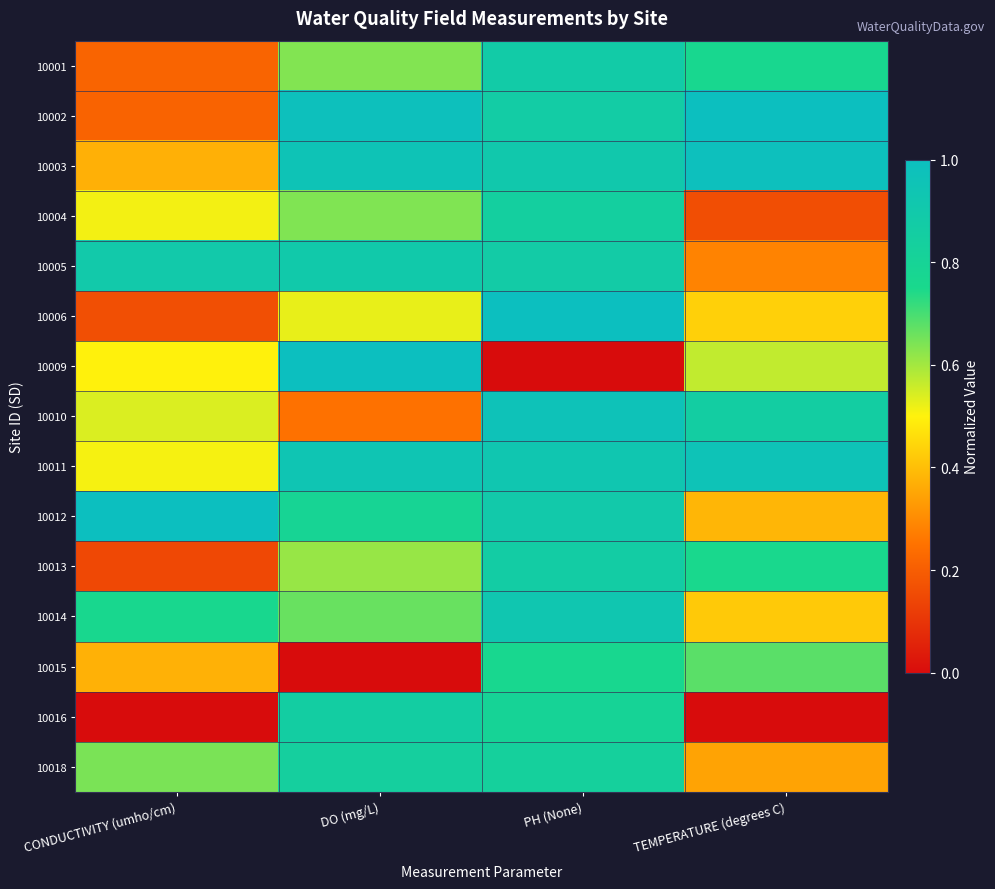

Reading left to right, transcribe all the data shown in this chart.

10001: CONDUCTIVITY (umho/cm)=0.2	DO (mg/L)=0.6	PH (None)=0.9	TEMPERATURE (degrees C)=0.8
10002: CONDUCTIVITY (umho/cm)=0.2	DO (mg/L)=1.0	PH (None)=0.9	TEMPERATURE (degrees C)=1.0
10003: CONDUCTIVITY (umho/cm)=0.4	DO (mg/L)=1.0	PH (None)=0.9	TEMPERATURE (degrees C)=1.0
10004: CONDUCTIVITY (umho/cm)=0.5	DO (mg/L)=0.6	PH (None)=0.8	TEMPERATURE (degrees C)=0.2
10005: CONDUCTIVITY (umho/cm)=0.9	DO (mg/L)=0.9	PH (None)=0.9	TEMPERATURE (degrees C)=0.3
10006: CONDUCTIVITY (umho/cm)=0.2	DO (mg/L)=0.5	PH (None)=1.0	TEMPERATURE (degrees C)=0.4
10009: CONDUCTIVITY (umho/cm)=0.5	DO (mg/L)=1.0	PH (None)=0.0	TEMPERATURE (degrees C)=0.6
10010: CONDUCTIVITY (umho/cm)=0.5	DO (mg/L)=0.2	PH (None)=1.0	TEMPERATURE (degrees C)=0.9
10011: CONDUCTIVITY (umho/cm)=0.5	DO (mg/L)=0.9	PH (None)=0.9	TEMPERATURE (degrees C)=1.0
10012: CONDUCTIVITY (umho/cm)=1.0	DO (mg/L)=0.8	PH (None)=0.9	TEMPERATURE (degrees C)=0.4
10013: CONDUCTIVITY (umho/cm)=0.1	DO (mg/L)=0.6	PH (None)=0.9	TEMPERATURE (degrees C)=0.8
10014: CONDUCTIVITY (umho/cm)=0.8	DO (mg/L)=0.7	PH (None)=0.9	TEMPERATURE (degrees C)=0.4
10015: CONDUCTIVITY (umho/cm)=0.4	DO (mg/L)=0.0	PH (None)=0.8	TEMPERATURE (degrees C)=0.7
10016: CONDUCTIVITY (umho/cm)=0.0	DO (mg/L)=0.9	PH (None)=0.8	TEMPERATURE (degrees C)=0.0
10018: CONDUCTIVITY (umho/cm)=0.6	DO (mg/L)=0.8	PH (None)=0.8	TEMPERATURE (degrees C)=0.3